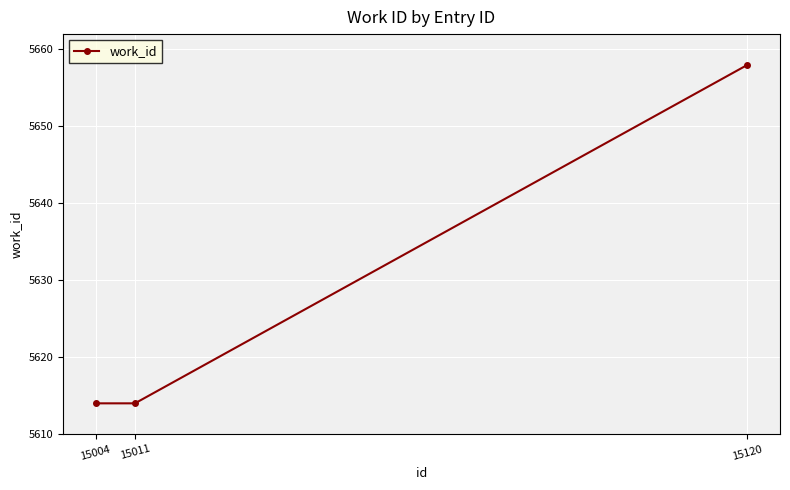

What is the change in value from 15011 to 15120?

+44